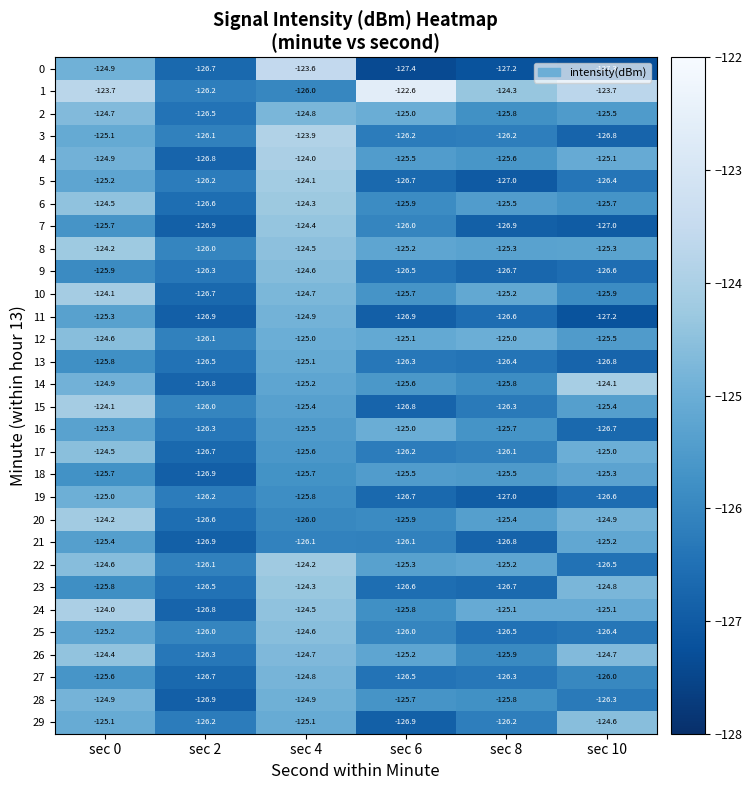

Rank the categories by 17 value from highest to lowest.

sec 0, sec 10, sec 4, sec 8, sec 6, sec 2